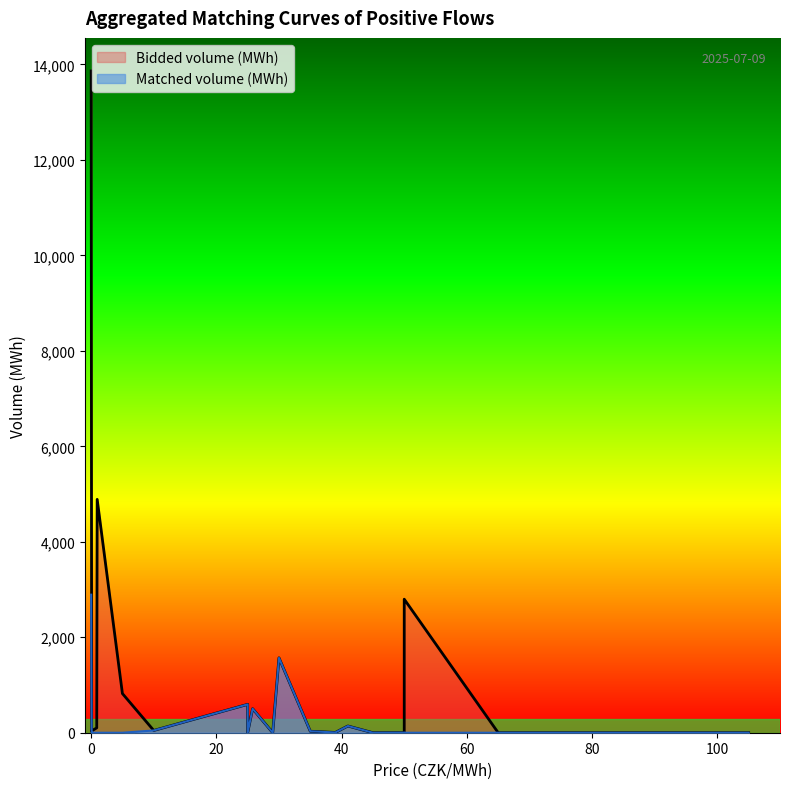

Does the chart display data point markers on the line(s)?

No